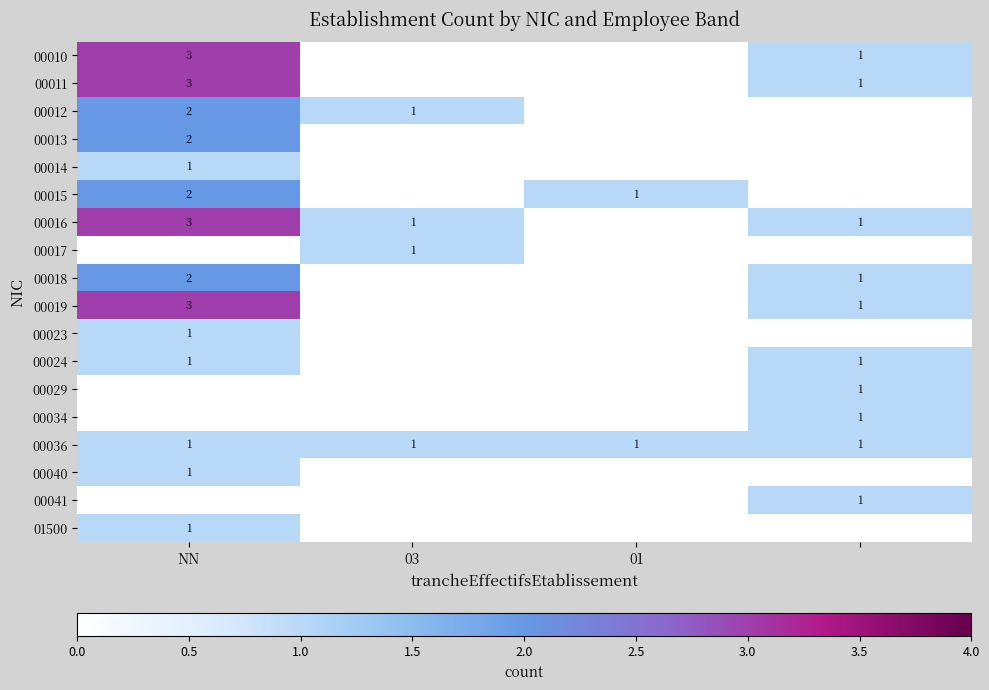

Is it true that 00023 equals 1 at NN?

True